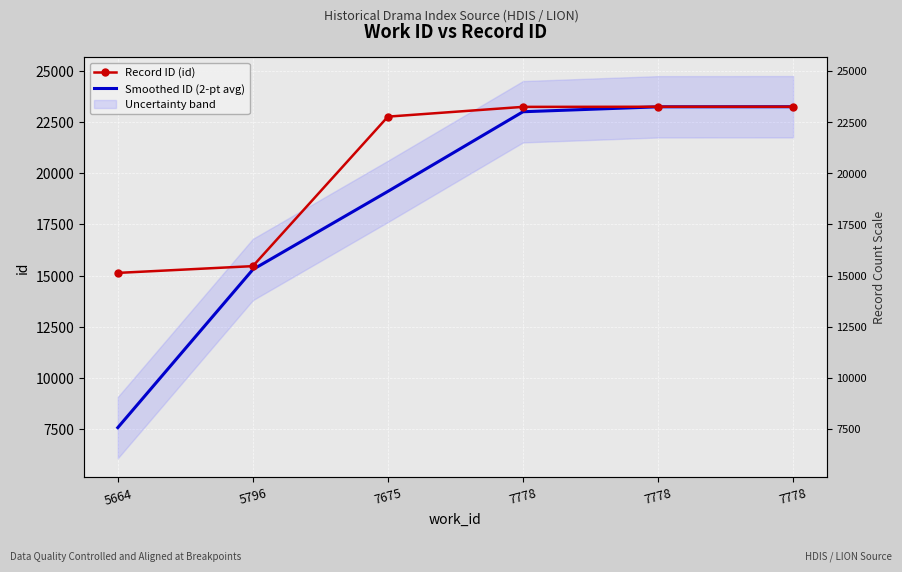

What is the sum of all Record ID (id) values?

123103.0